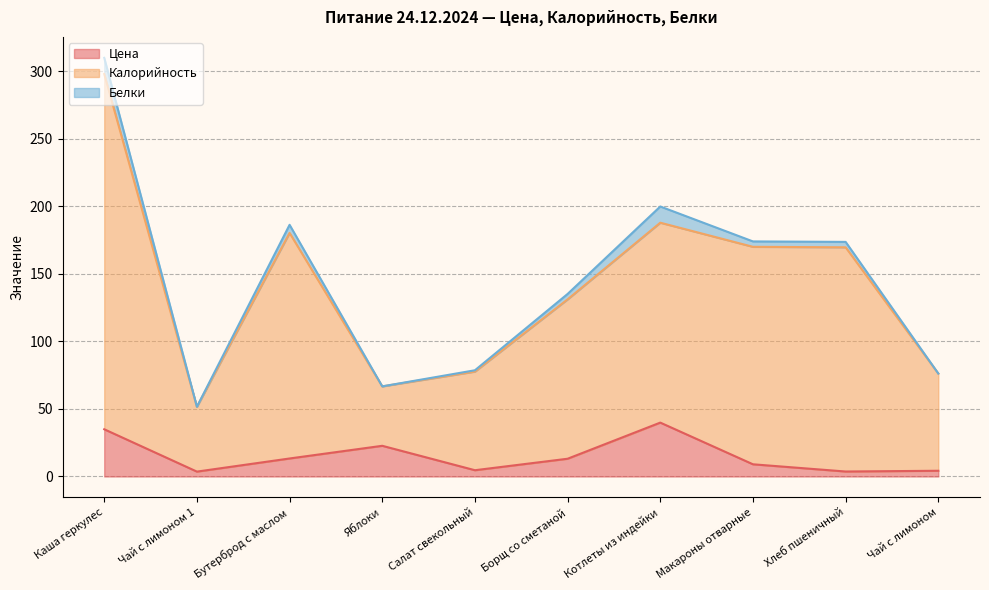

What is the highest value of the Цена series?

39.9